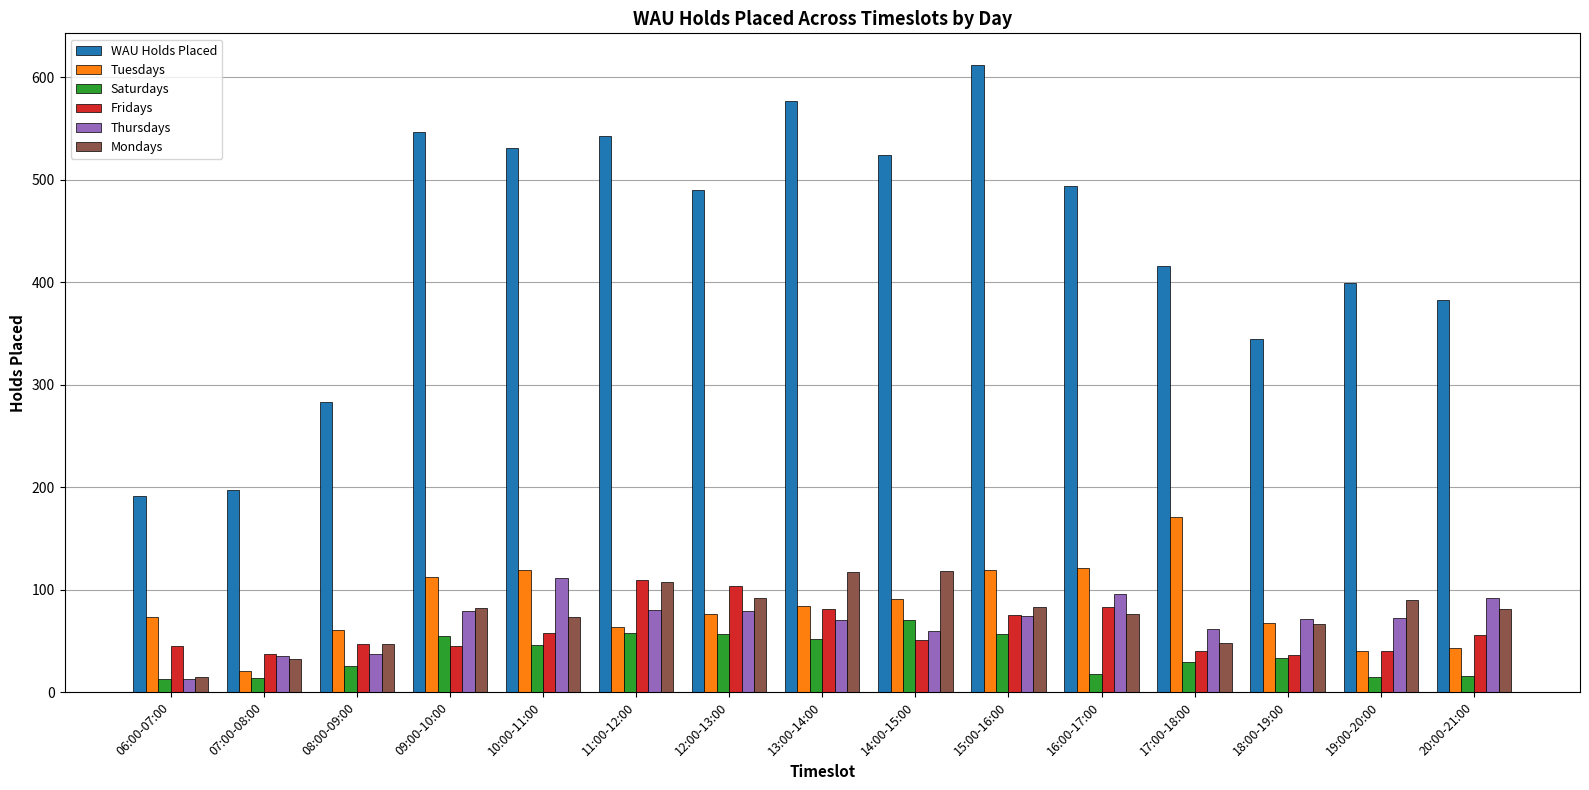

Are the bars grouped side by side (vs. stacked)?

Yes